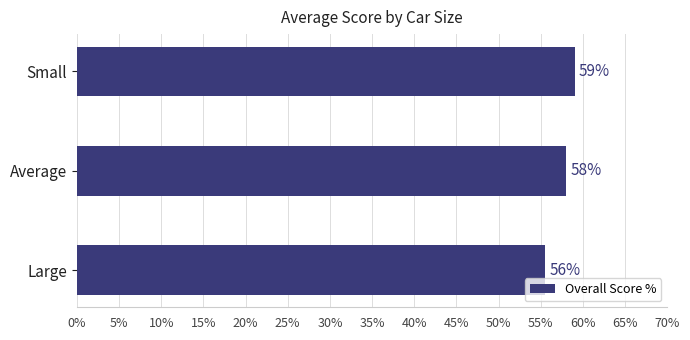

Read the value at Large.

55.6